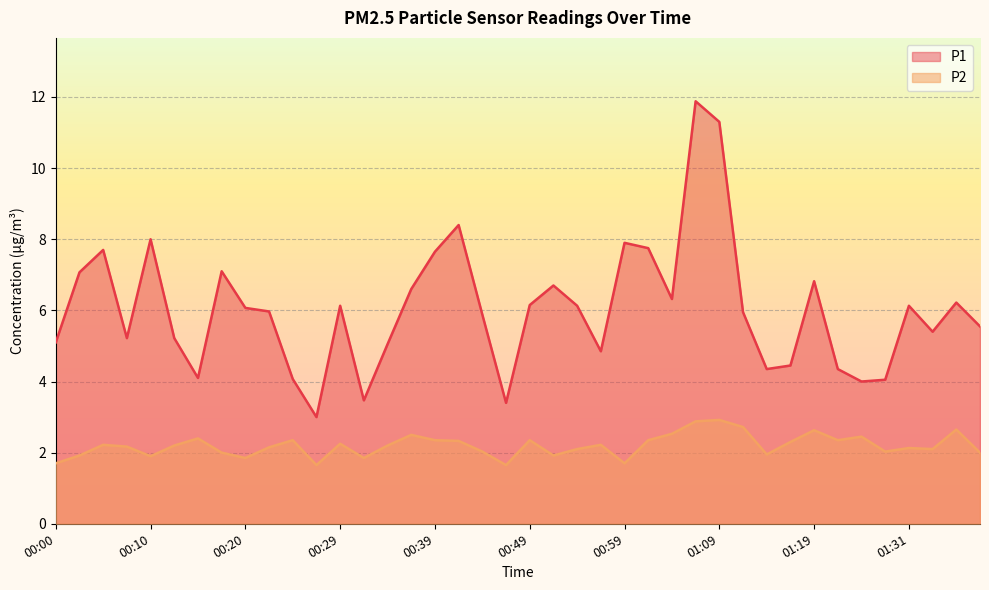

How many lines are shown in the chart?

2